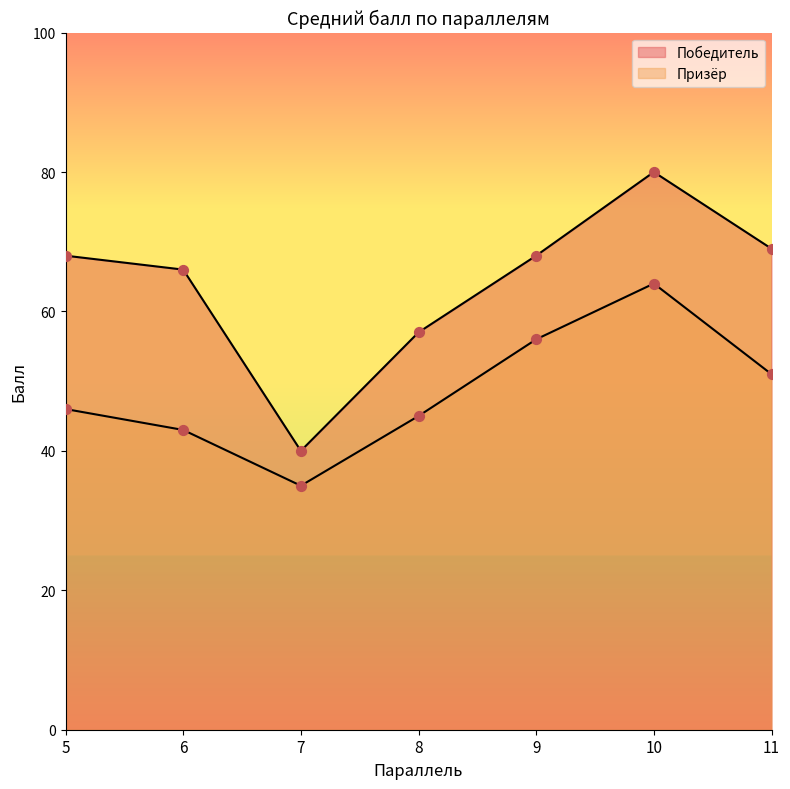

At which category is the sum across all series the highest?

10